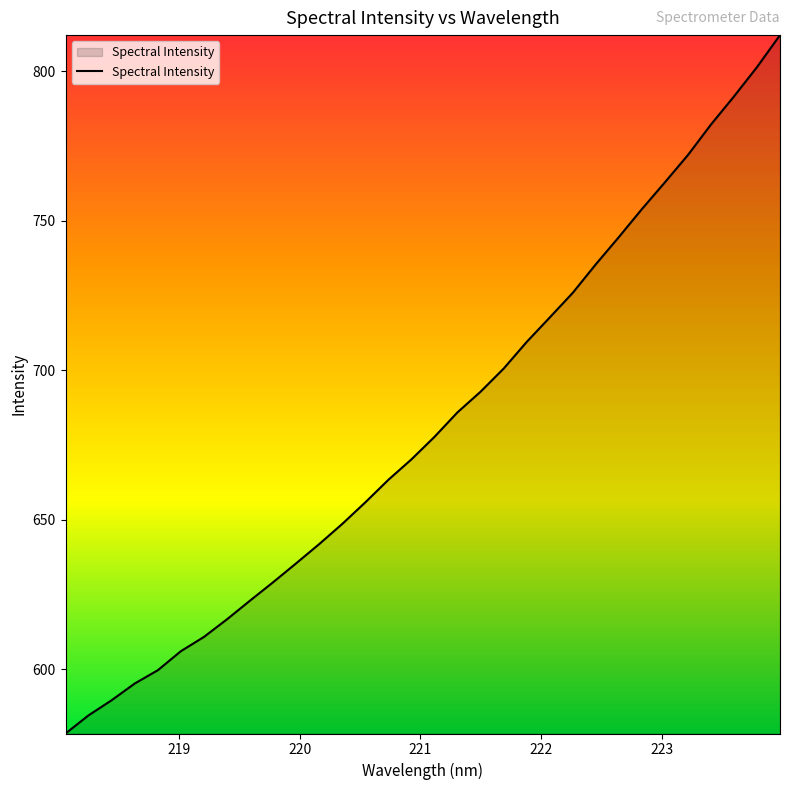

What is the maximum value shown in the chart?

812.1